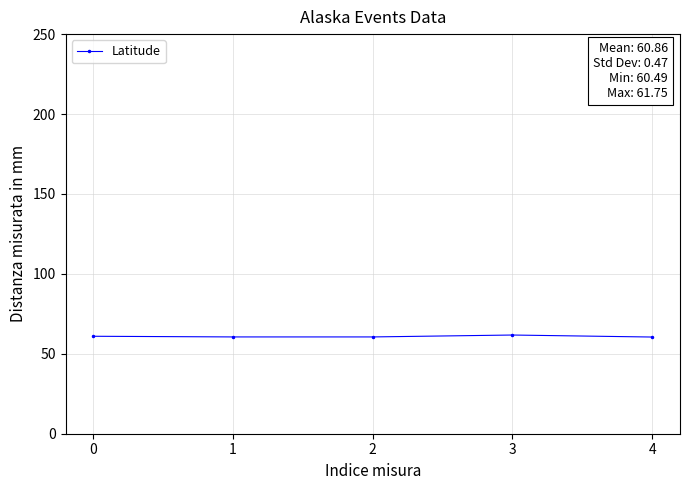

What is the value of the 1st point from the left?

61.0